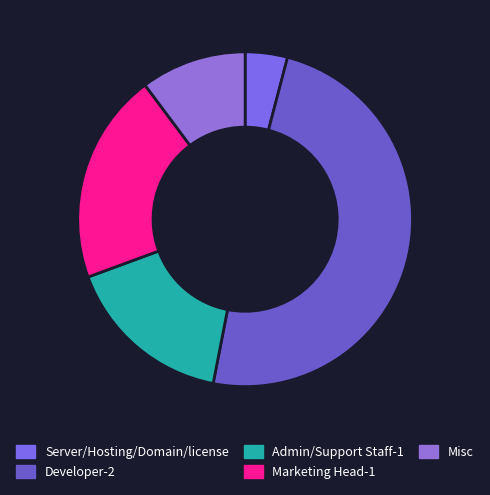

Is it true that Developer-2 is 62% of the pie?

False